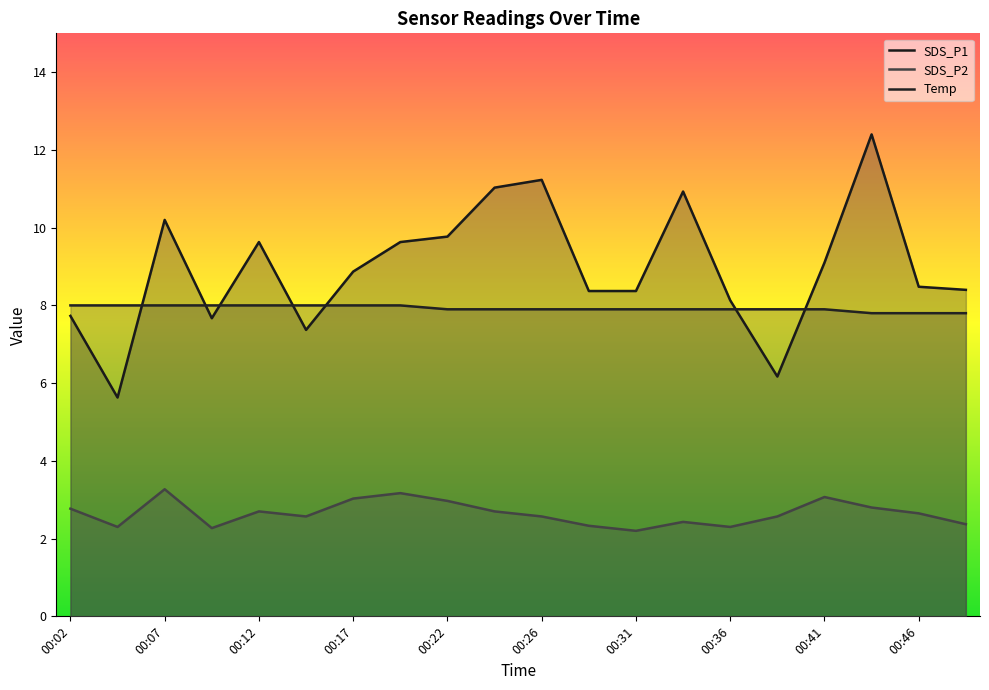

True or false: SDS_P2 and Temp cross at least once.

False